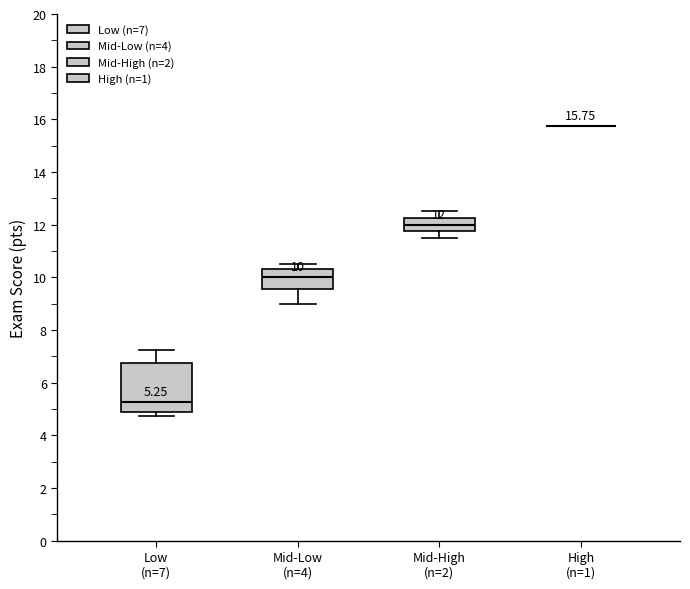

Which box is the tallest, from its lower edge to its upper edge?

Low (n=7)